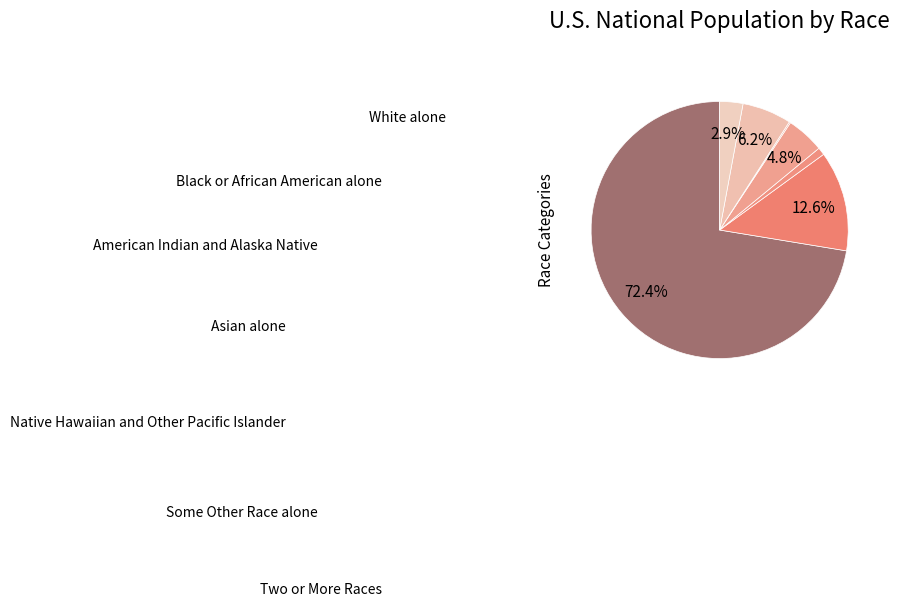

How many segments does this pie chart have?

7